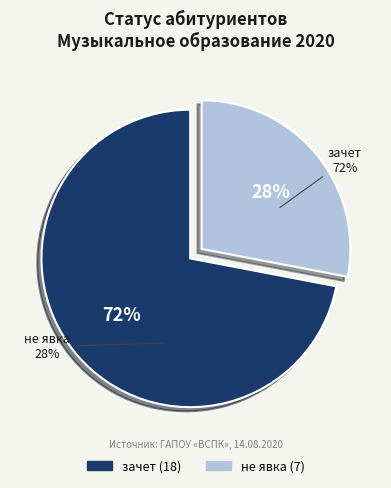

Is не явка the majority of the pie?

No